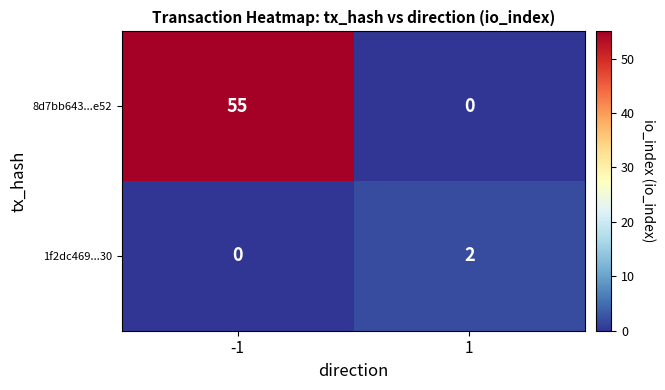

What is the spread (max minus min) of values at -1?

55